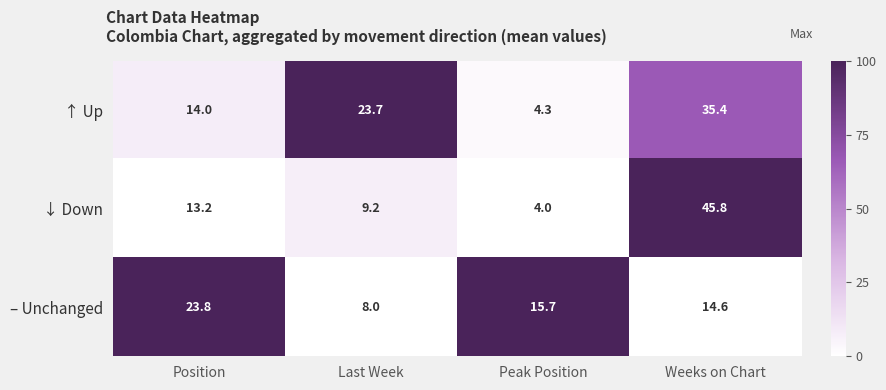

What is the greatest value displayed?

45.8